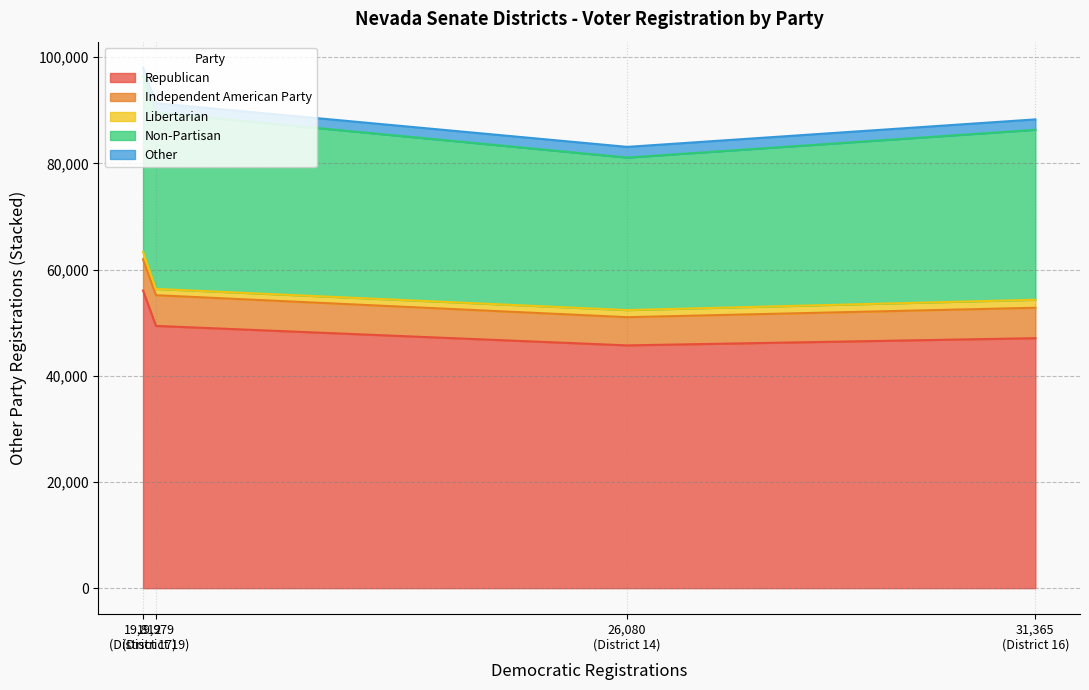

True or false: Other and Libertarian intersect in this chart.

False